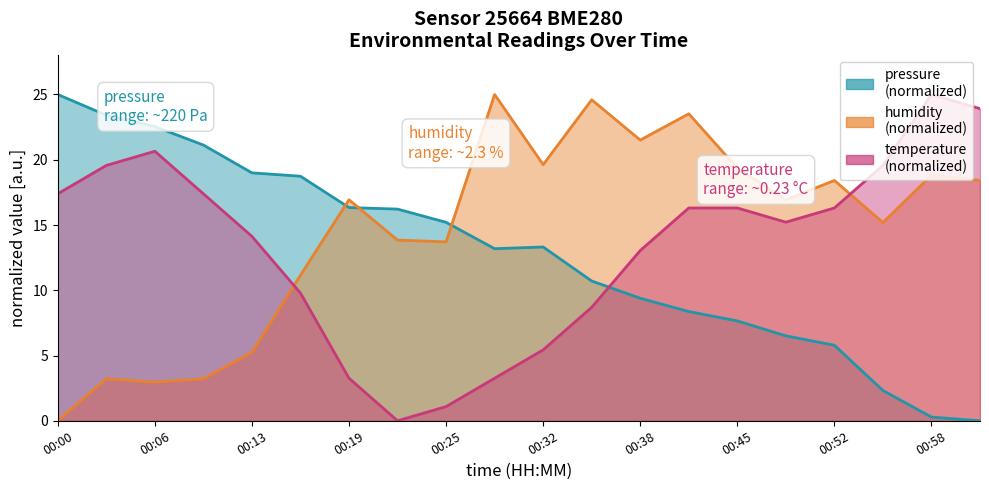

How many positive values does the pressure series have?

19